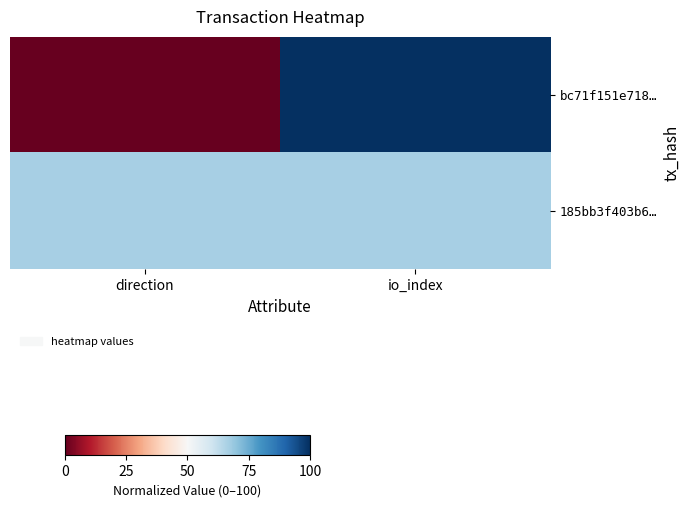

Rank the series by their maximum value, from lowest to highest.

185bb3f403b6…, bc71f151e718…